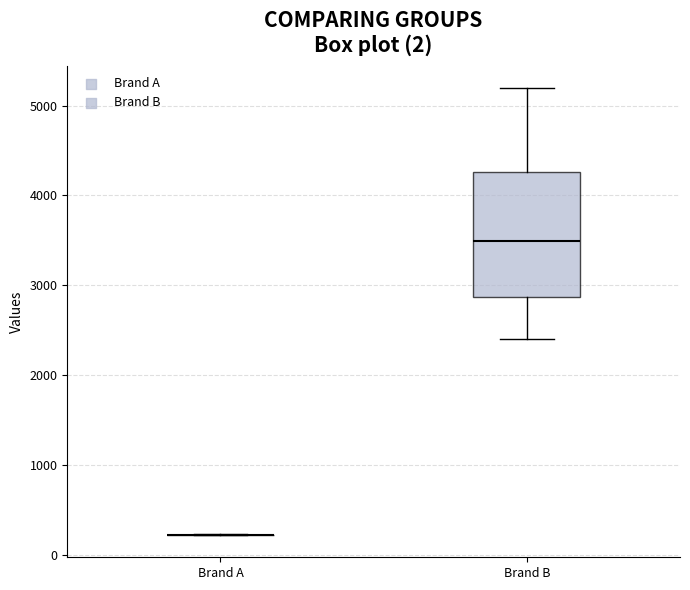

Reading left to right, transcribe this box plot: for each box, give where its median line is, the range the box spans, and where its two whiskers end, as read against the y-axis. The values are not printed on the chart, so give them approximately, as read against the axis.

Brand A: box collapsed to a line at 200, whiskers 200 to 200
Brand B: median 3500, box 2900 to 4300, whiskers 2400 to 5200